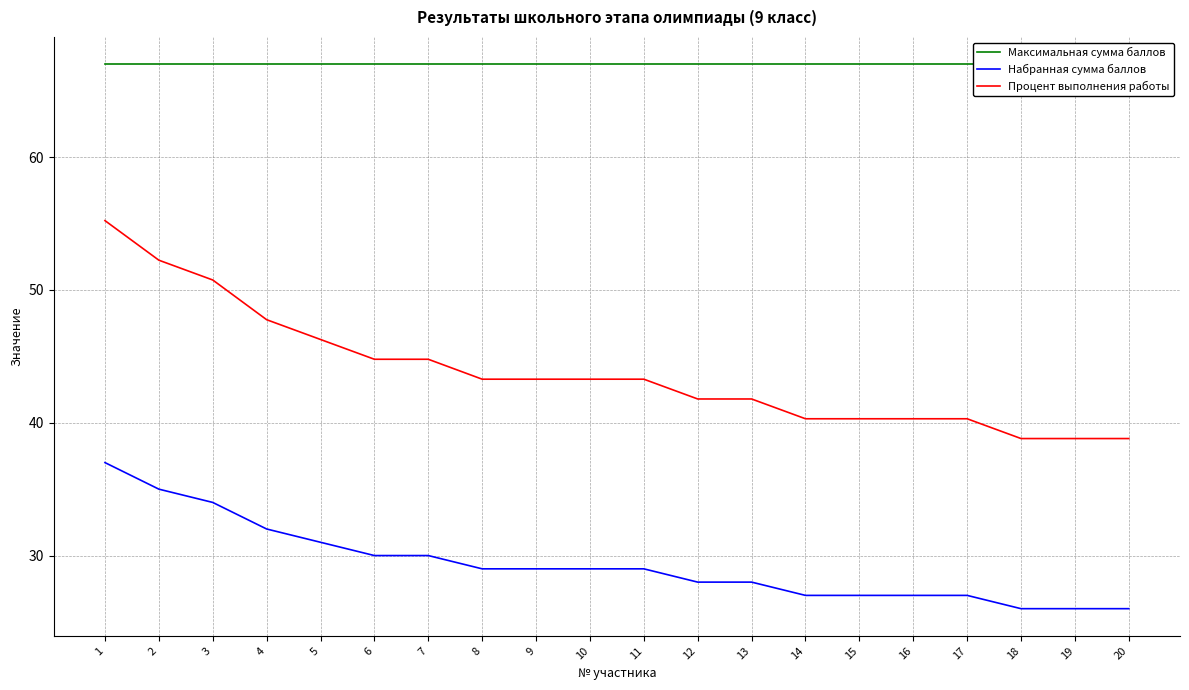

Reading left to right, extract all data points from this chart.

Максимальная сумма баллов: 1=67.0	2=67.0	3=67.0	4=67.0	5=67.0	6=67.0	7=67.0	8=67.0	9=67.0	10=67.0	11=67.0	12=67.0	13=67.0	14=67.0	15=67.0	16=67.0	17=67.0	18=67.0	19=67.0	20=67.0
Набранная сумма баллов: 1=37.0	2=35.0	3=34.0	4=32.0	5=31.0	6=30.0	7=30.0	8=29.0	9=29.0	10=29.0	11=29.0	12=28.0	13=28.0	14=27.0	15=27.0	16=27.0	17=27.0	18=26.0	19=26.0	20=26.0
Процент выполнения работы: 1=55.2	2=52.2	3=50.8	4=47.8	5=46.3	6=44.8	7=44.8	8=43.3	9=43.3	10=43.3	11=43.3	12=41.8	13=41.8	14=40.3	15=40.3	16=40.3	17=40.3	18=38.8	19=38.8	20=38.8